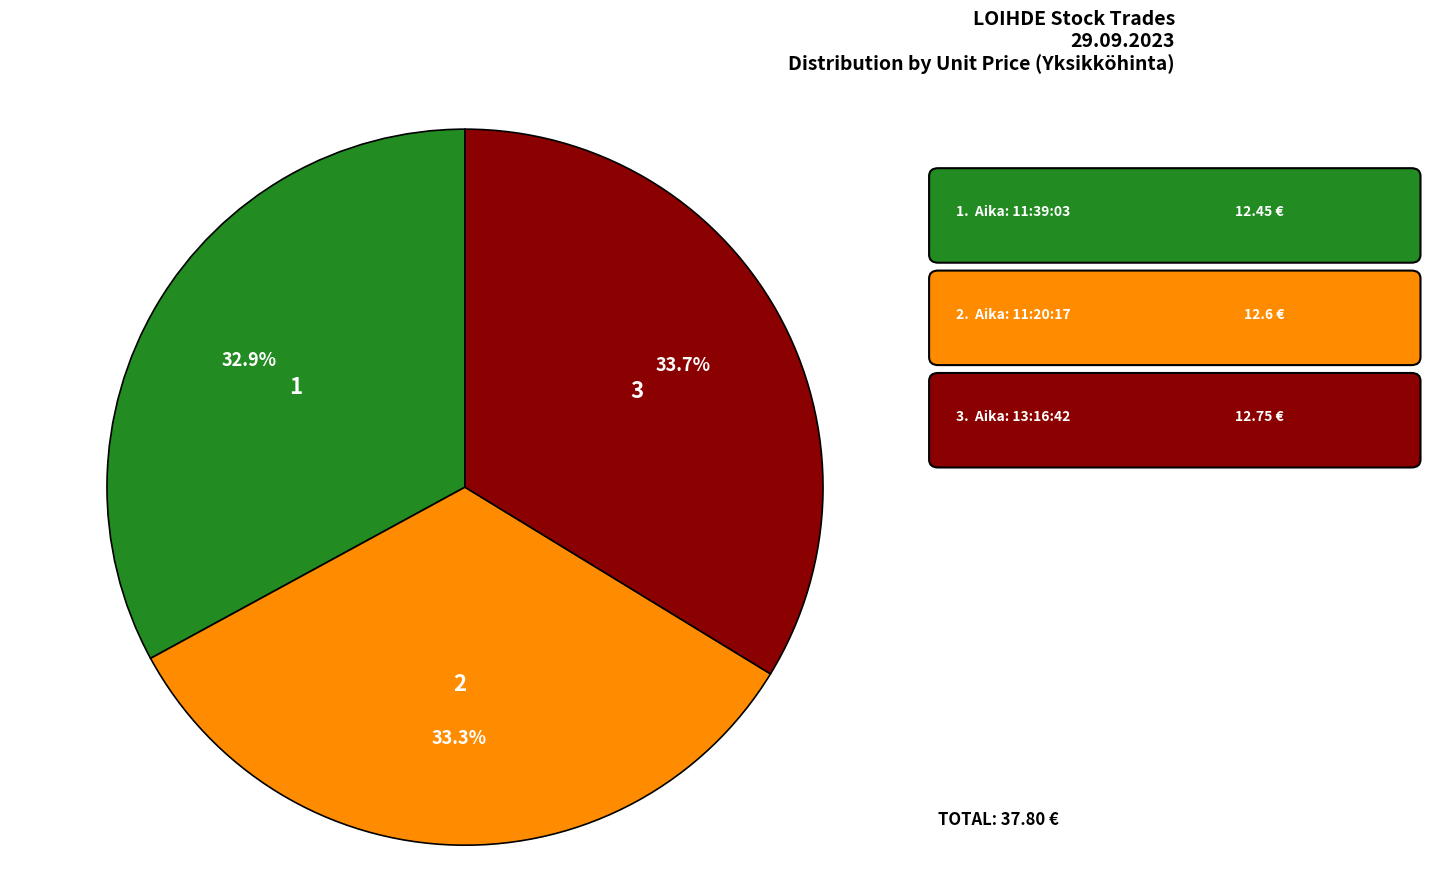

To the nearest percent, what is the average slice percentage?

33%